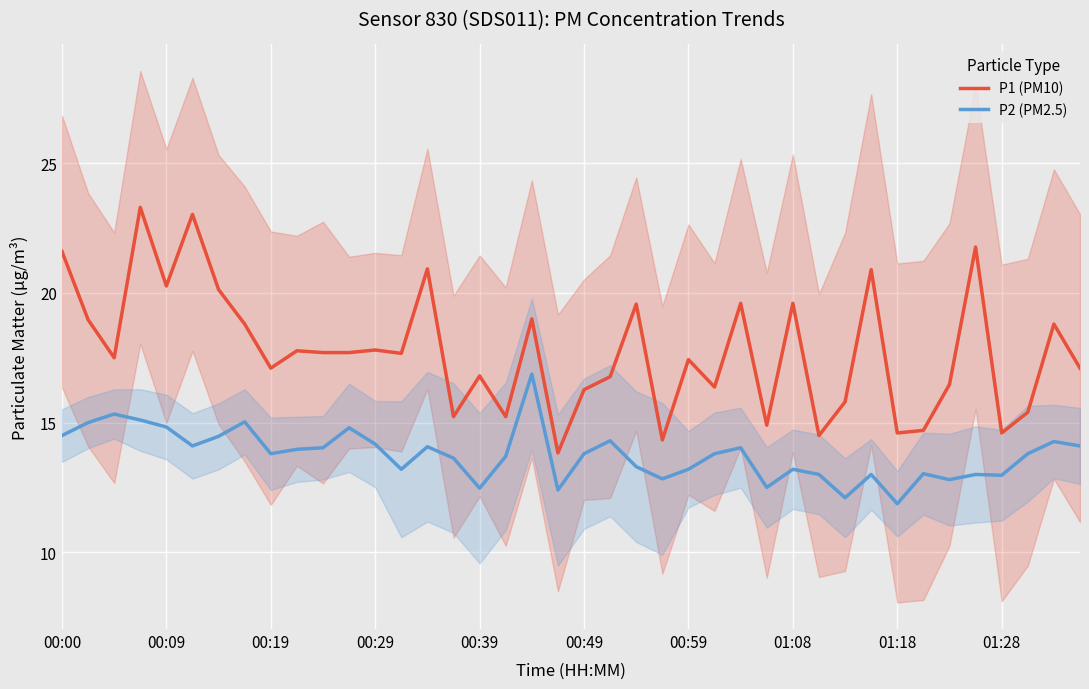

What is the highest value of the P1 (PM10) series?

23.3